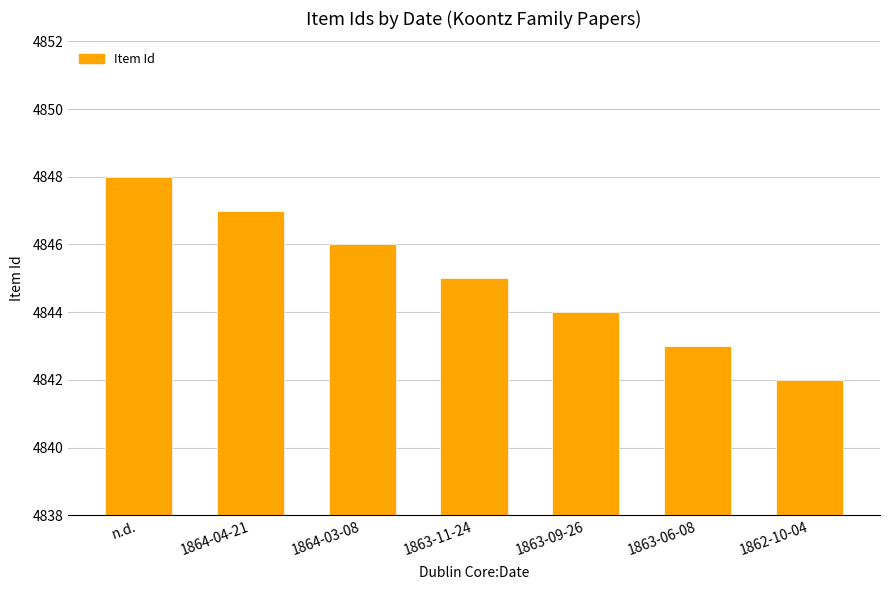

Reading left to right, list all the values displayed in this chart.

n.d.=4848	1864-04-21=4847	1864-03-08=4846	1863-11-24=4845	1863-09-26=4844	1863-06-08=4843	1862-10-04=4842